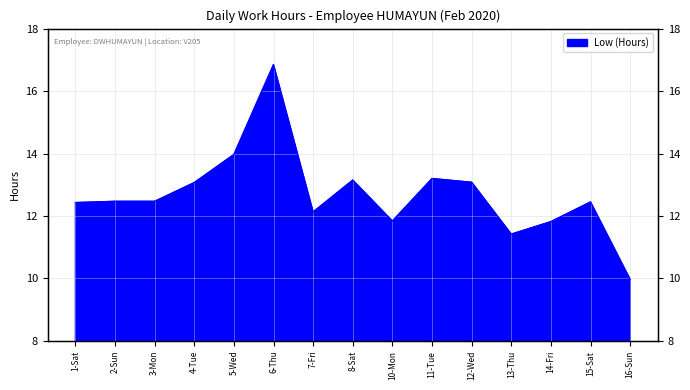

Between 15-Sat and 6-Thu, which is larger?

6-Thu